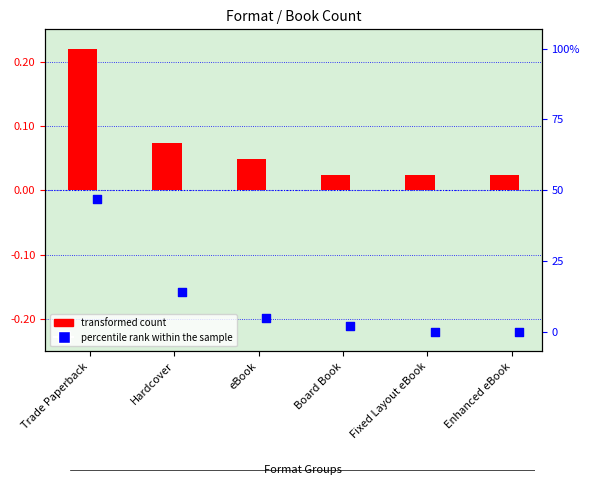

Which series reaches the minimum Y coordinate?

percentile rank within the sample